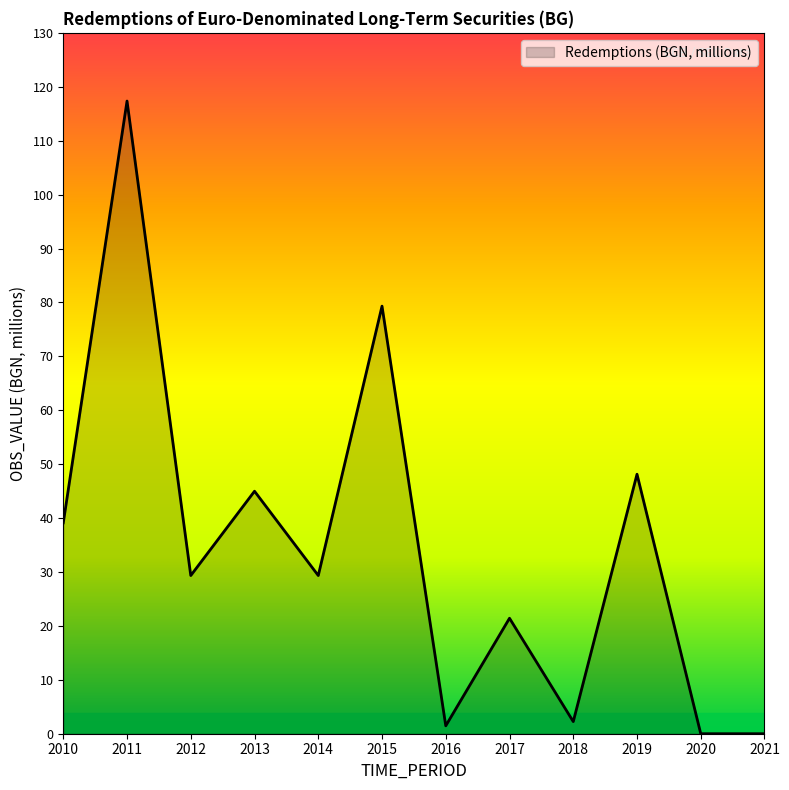

True or false: the data has more than 1 interior local peaks.

True